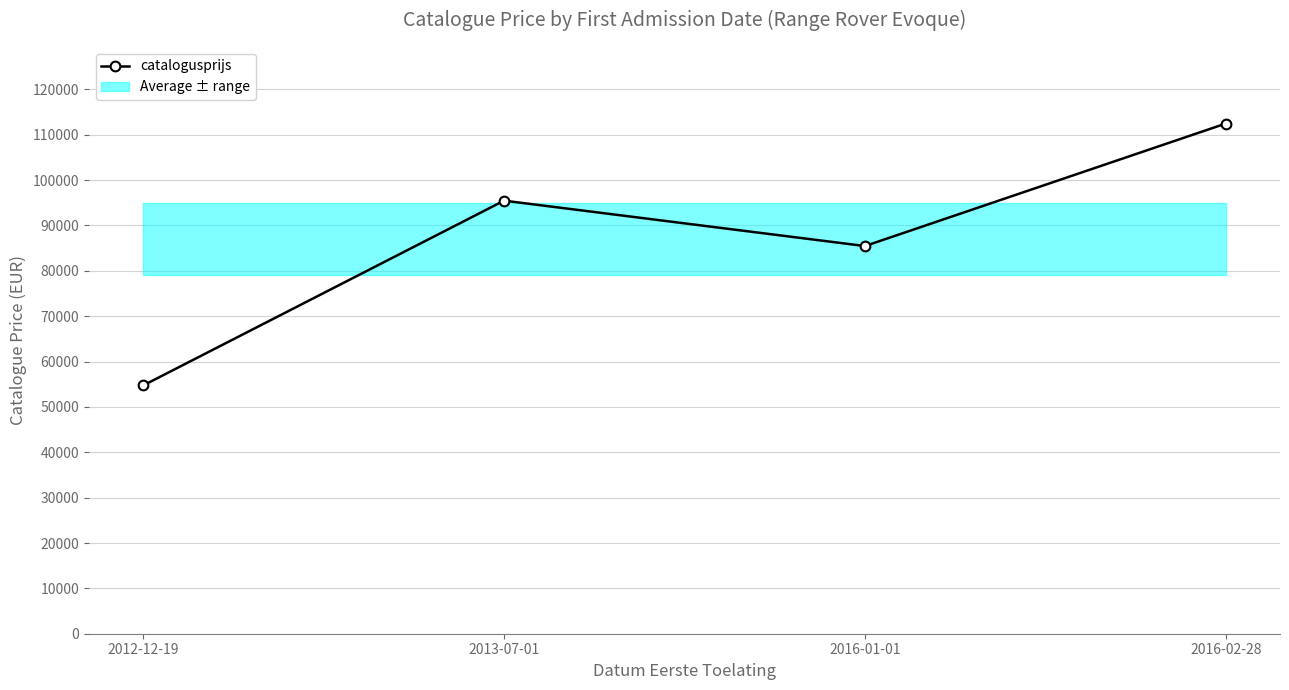

At which label is the value closest to 83606?

2016-01-01